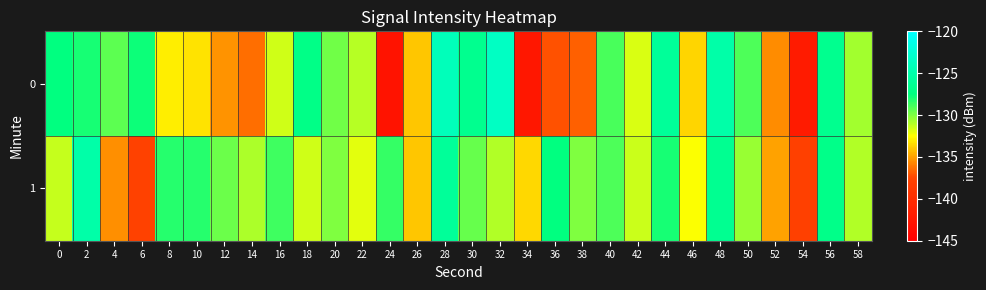

Reading left to right, what are all the values shown in this chart?

0: 0=-127.5	2=-127.9	4=-129.3	6=-127.8	8=-132.9	10=-133.2	12=-135.4	14=-136.3	16=-131.6	18=-127.1	20=-129.7	22=-131.1	24=-142.8	26=-134.1	28=-124.0	30=-126.5	32=-123.6	34=-142.4	36=-137.2	38=-136.8	40=-129.0	42=-131.8	44=-126.0	46=-133.6	48=-125.1	50=-129.0	52=-135.6	54=-141.9	56=-126.6	58=-130.7
1: 0=-131.4	2=-125.1	4=-135.5	6=-137.9	8=-128.3	10=-128.2	12=-129.6	14=-130.9	16=-128.8	18=-131.5	20=-130.0	22=-132.0	24=-128.5	26=-134.0	28=-126.0	30=-129.5	32=-131.0	34=-133.5	36=-127.5	38=-130.0	40=-129.0	42=-131.5	44=-128.0	46=-132.5	48=-126.5	50=-130.5	52=-135.0	54=-138.0	56=-127.0	58=-131.0